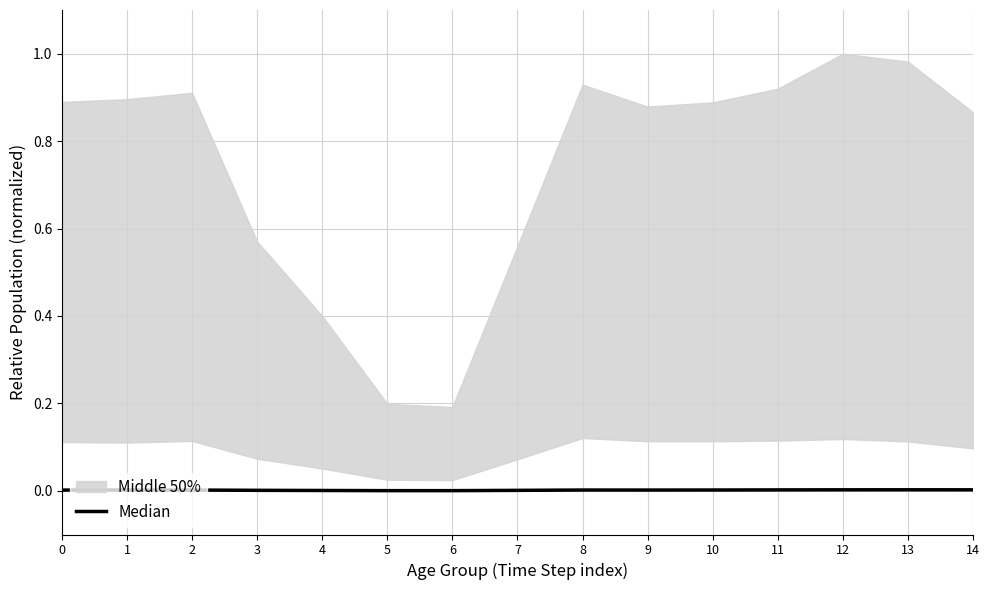

How many lines are shown in the chart?

1